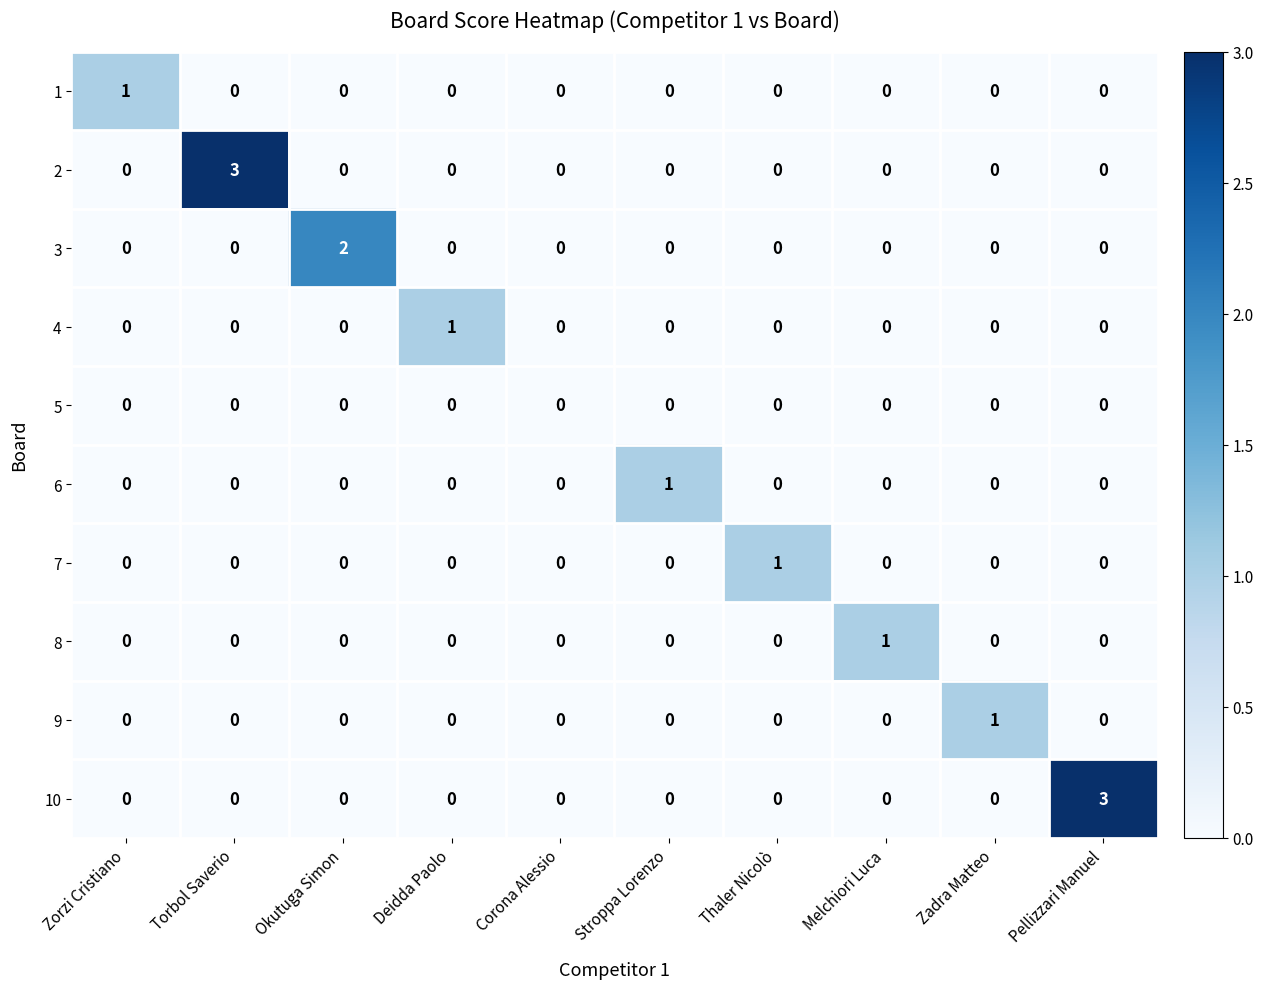

What is the spread (max minus min) of values at Deidda Paolo?

1